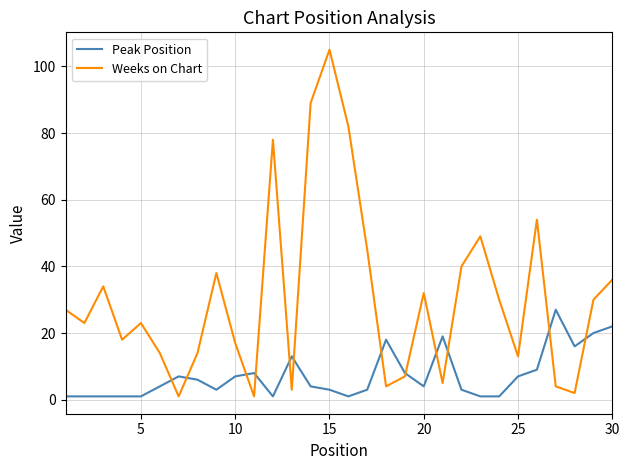

How many intersections are there between Weeks on Chart and Peak Position?

12